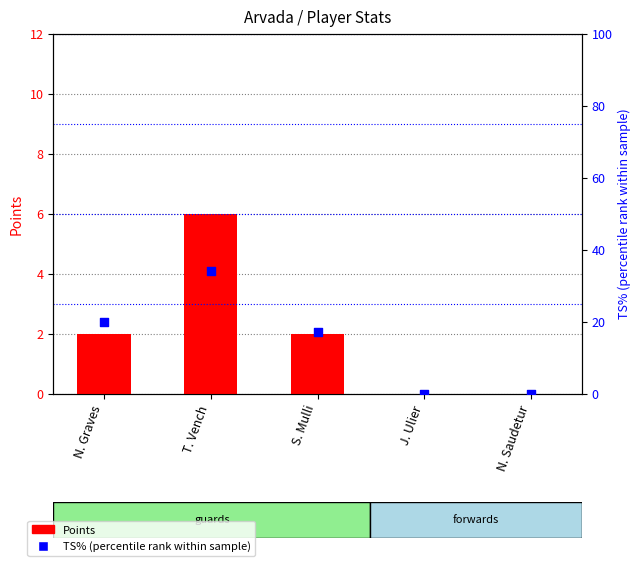

Which series has the largest total across all categories?

TS% (percentile rank)